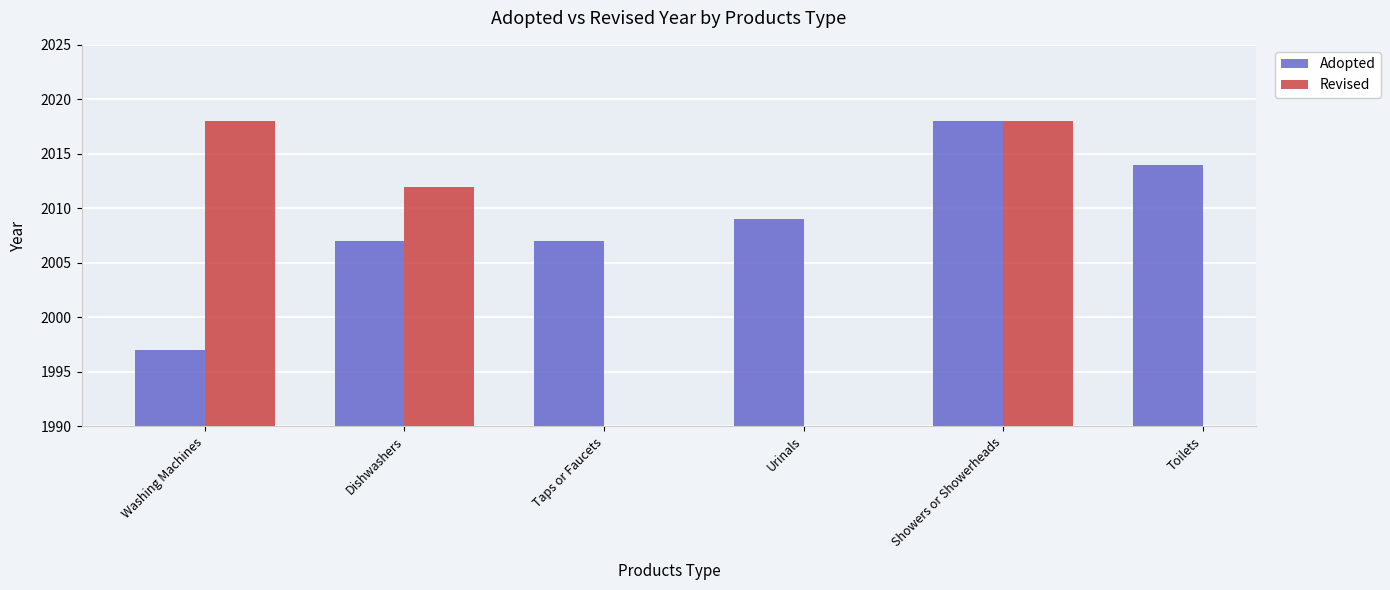

Between Toilets and Showers or Showerheads, which is larger?

Showers or Showerheads